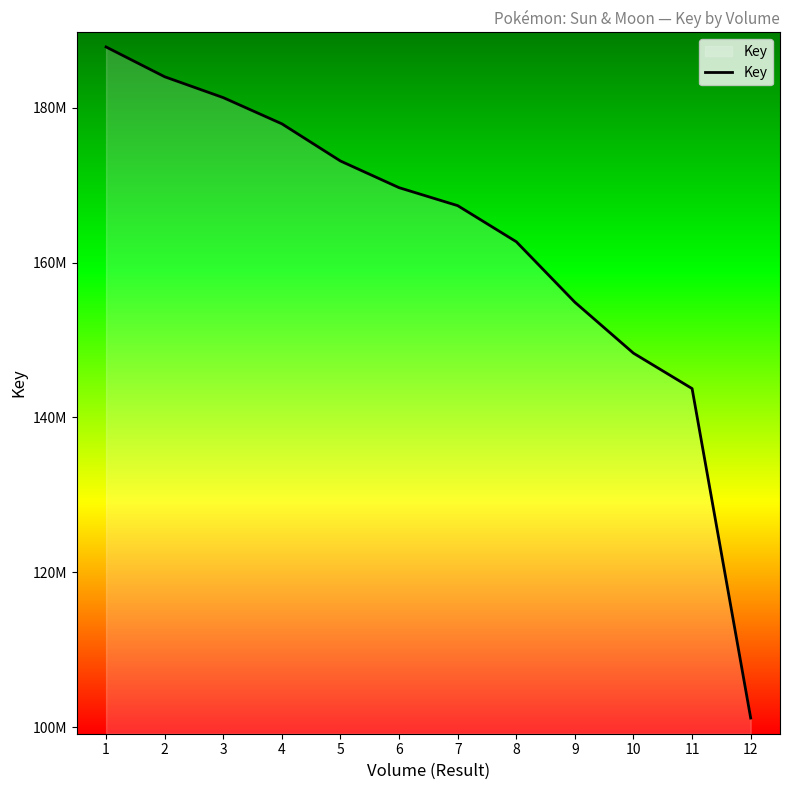

Does the chart have visible grid lines?

No